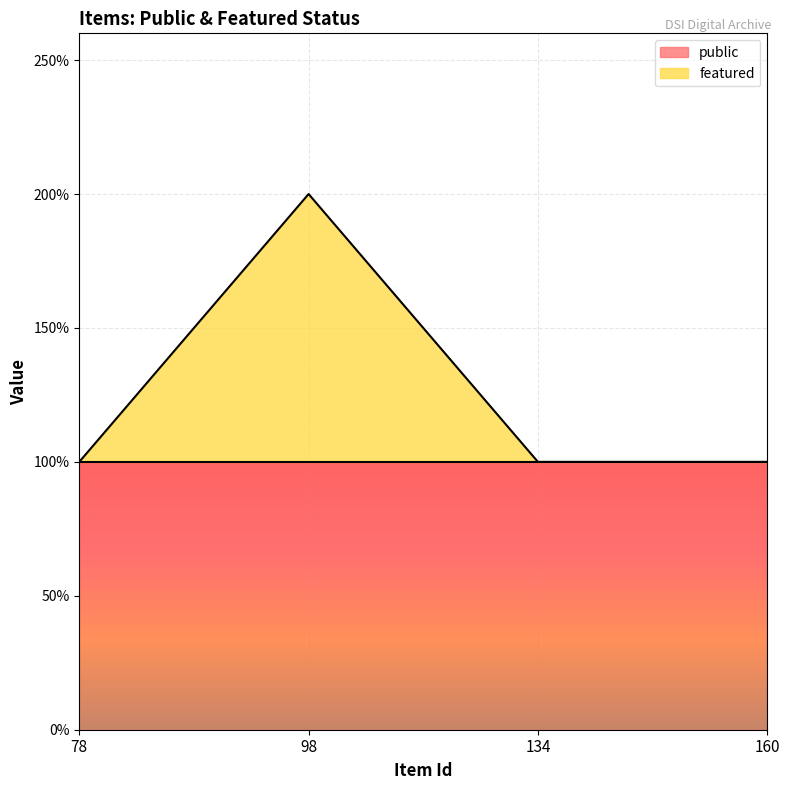

What is the difference between the maximum and second lowest values?

1